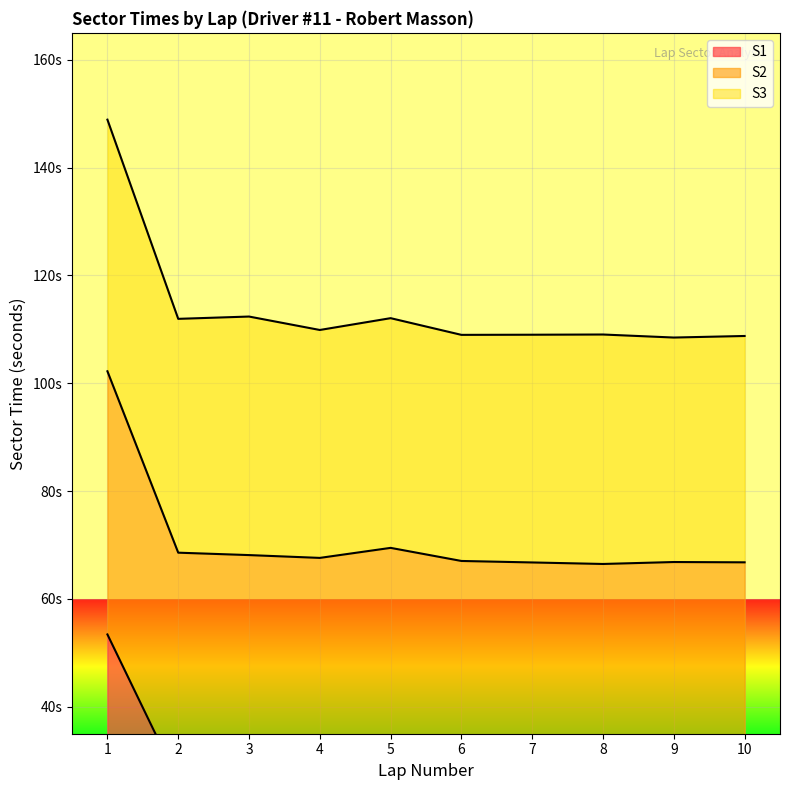

Which series has the largest range (max minus min)?

S2